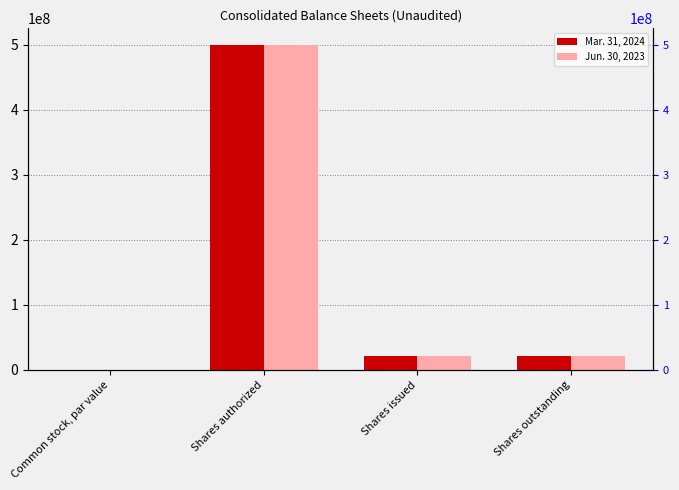

What is the difference between the maximum and minimum values in the Mar. 31, 2024 series?

500000000.0